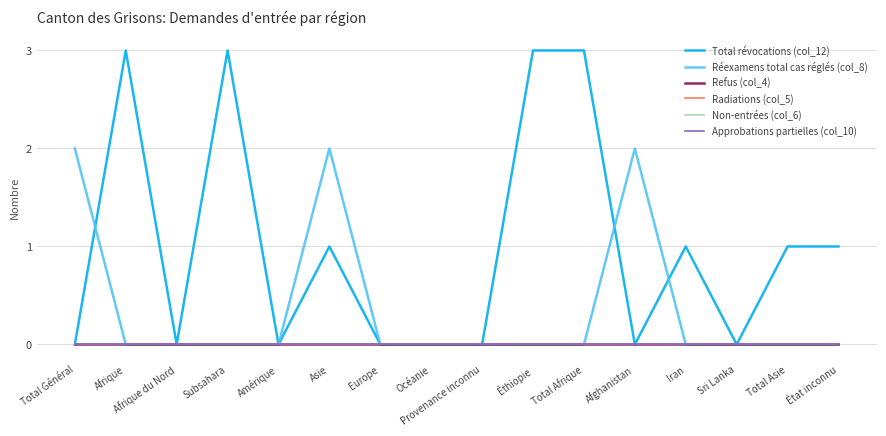

Which category has the highest value across all series?

Afrique